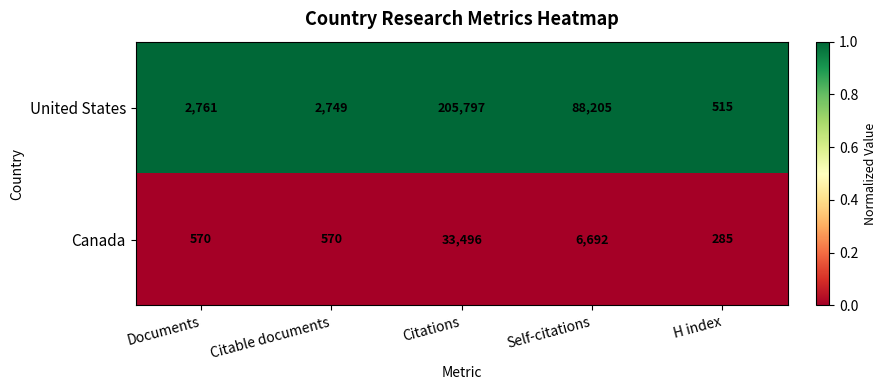

Rank the series by their maximum value, from lowest to highest.

Canada, United States